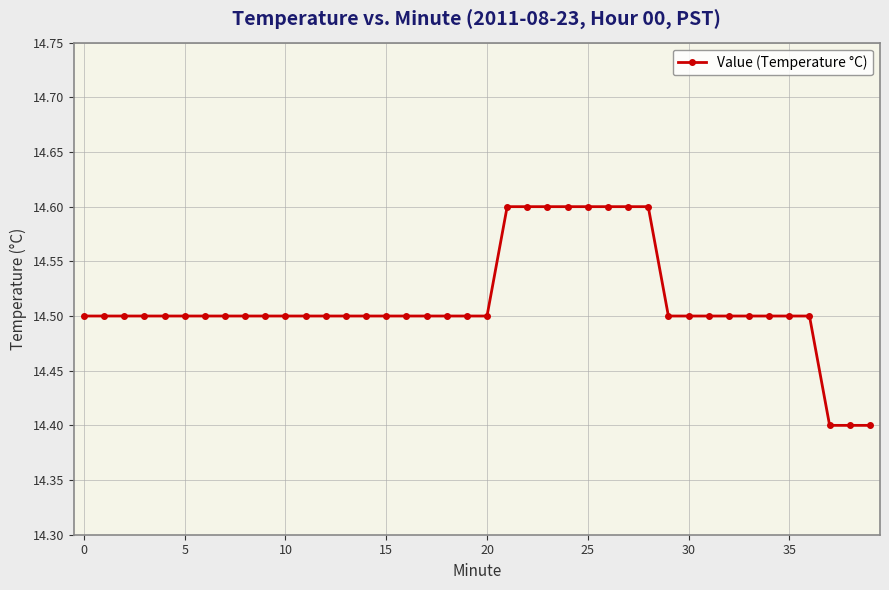

What is the minimum value shown in the chart?

14.4